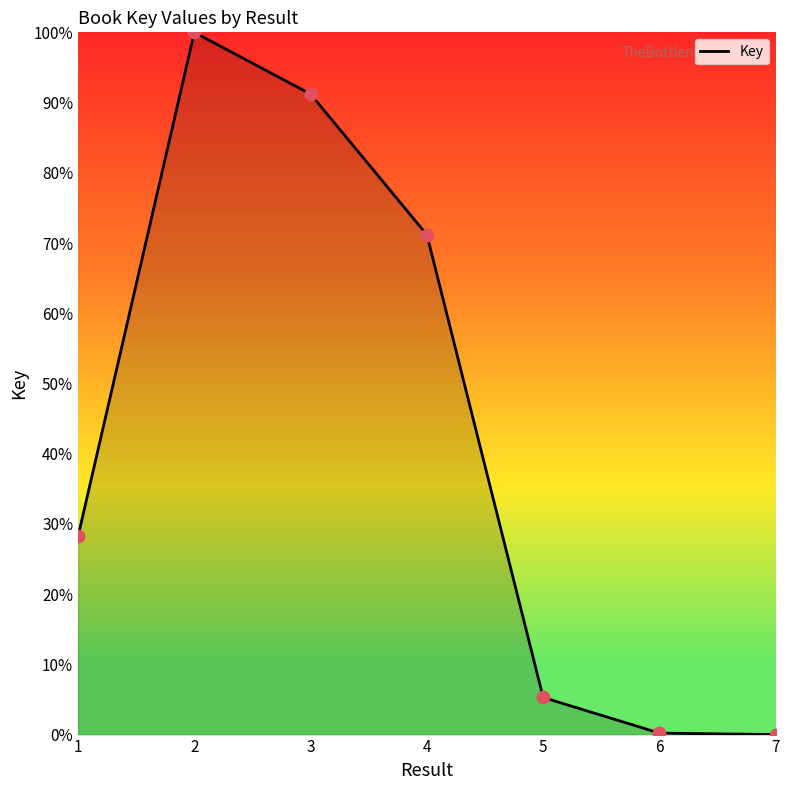

Between 6 and 3, which is larger?

3